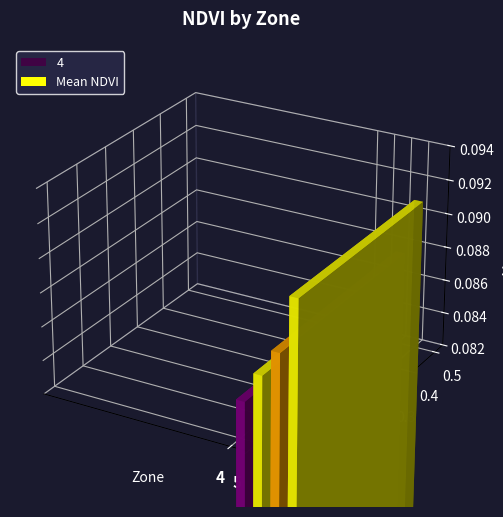

Between 7 and 5, which is larger?

7